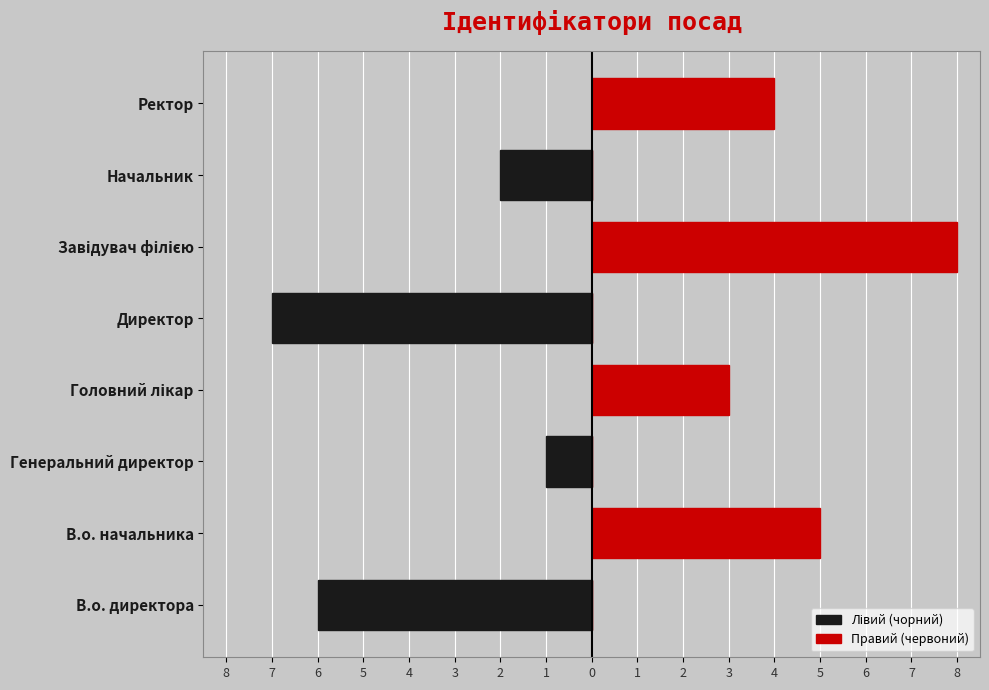

Count the number of data series in this chart.

2